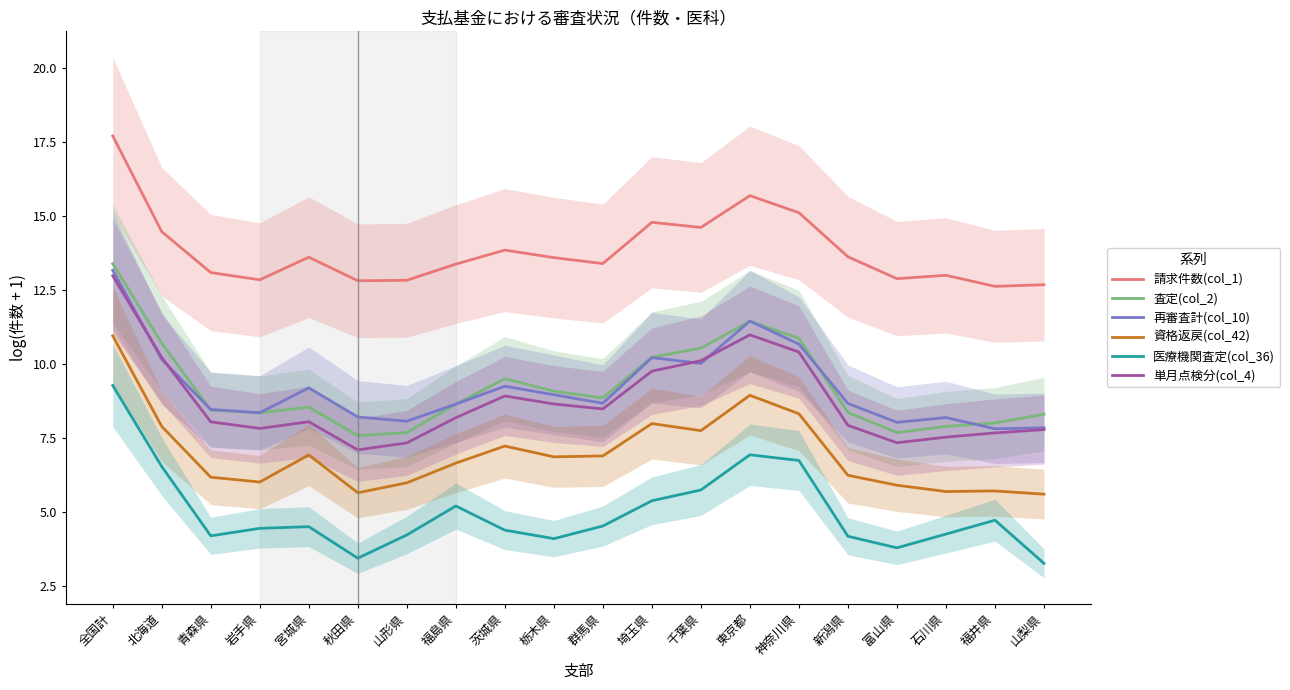

Reading left to right, extract all data points from this chart.

請求件数(col_1): 17.7	14.5	13.1	12.8	13.6	12.8	12.8	13.4	13.8	13.6	13.4	14.8	14.6	15.7	15.1	13.6	12.9	13.0	12.6	12.7
査定(col_2): 13.4	10.7	8.4	8.3	8.5	7.6	7.7	8.6	9.5	9.1	8.9	10.2	10.5	11.4	10.9	8.4	7.7	7.9	8.0	8.3
再審査計(col_10): 13.2	10.2	8.5	8.4	9.2	8.2	8.1	8.6	9.2	9.0	8.7	10.2	10.0	11.5	10.7	8.7	8.0	8.2	7.8	7.8
資格返戻(col_42): 11.0	7.9	6.2	6.0	6.9	5.6	6.0	6.6	7.2	6.9	6.9	8.0	7.7	8.9	8.3	6.2	5.9	5.7	5.7	5.6
医療機関査定(col_36): 9.3	6.5	4.2	4.4	4.5	3.4	4.2	5.2	4.4	4.1	4.5	5.4	5.7	6.9	6.7	4.2	3.8	4.2	4.7	3.3
単月点検分(col_4): 13.0	10.2	8.0	7.8	8.0	7.1	7.3	8.2	8.9	8.6	8.5	9.8	10.1	11.0	10.4	7.9	7.3	7.5	7.7	7.8